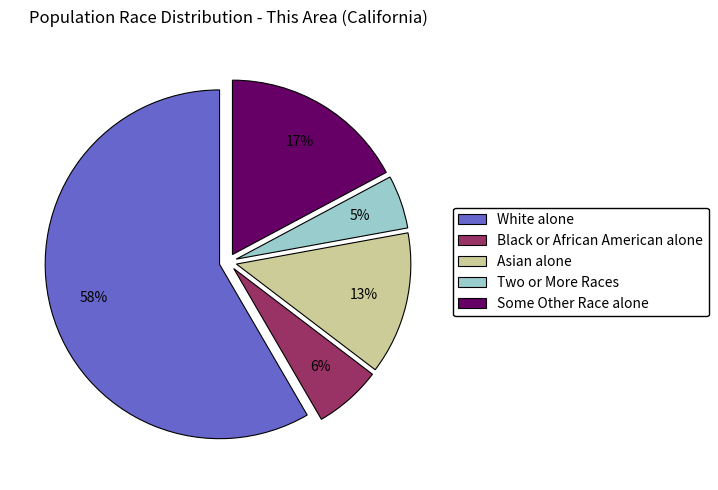

Is there a majority slice in this chart?

Yes